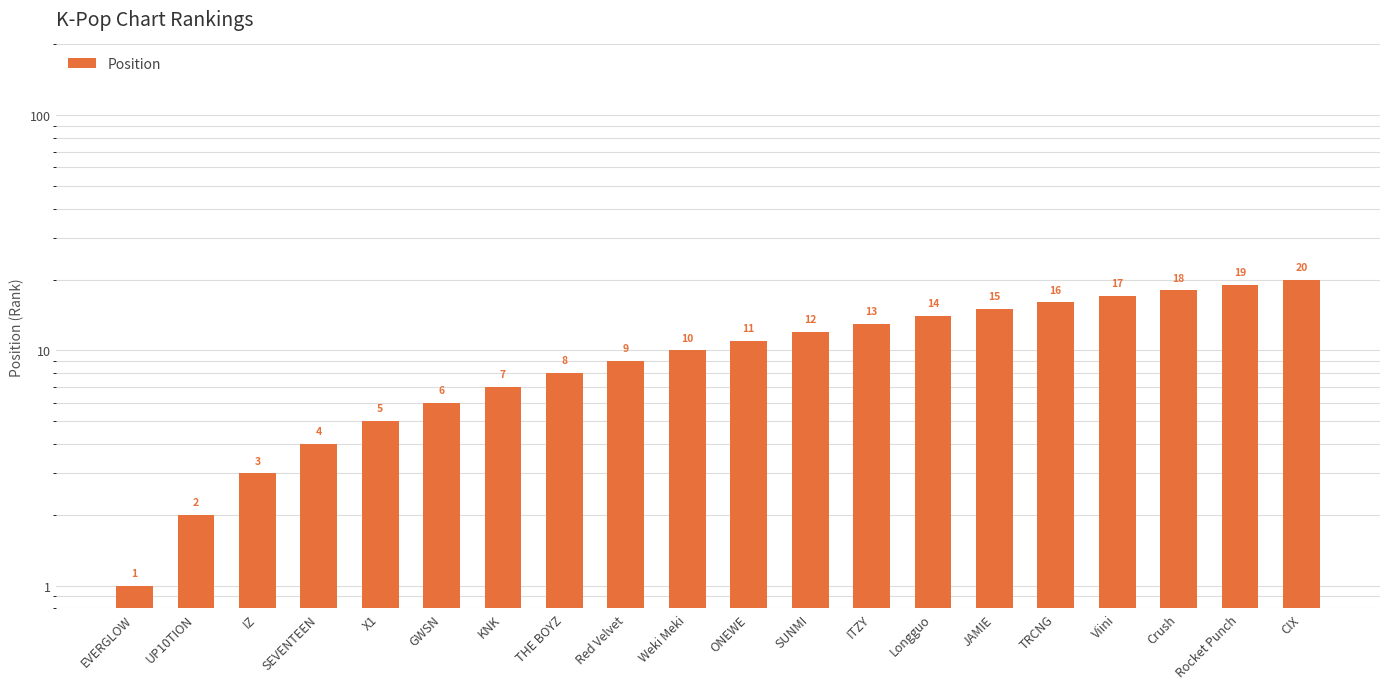

How many data points are less than 11?

10